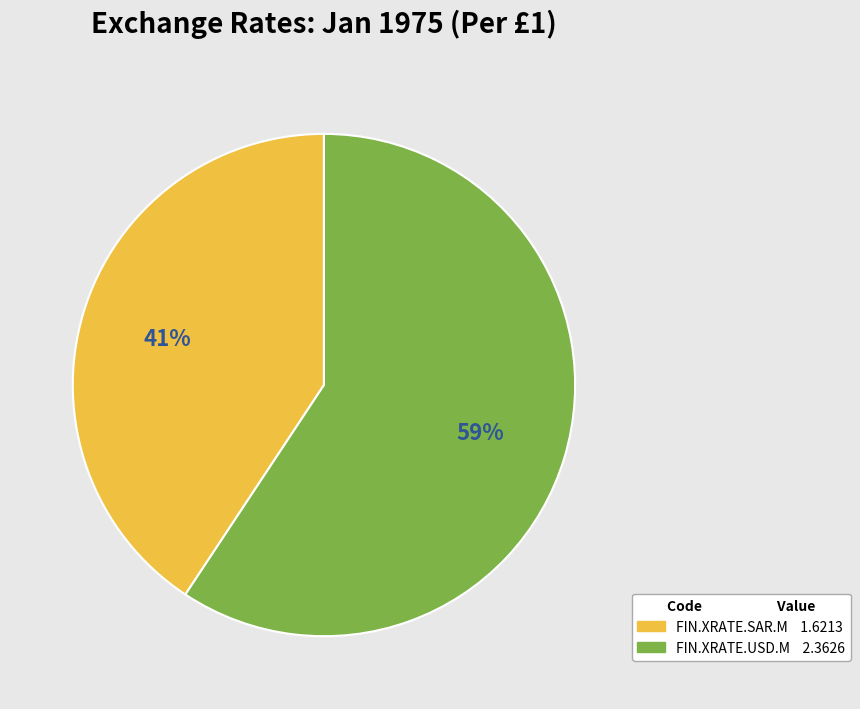

True or false: FIN.XRATE.USD.M accounts for 73% of the total.

False